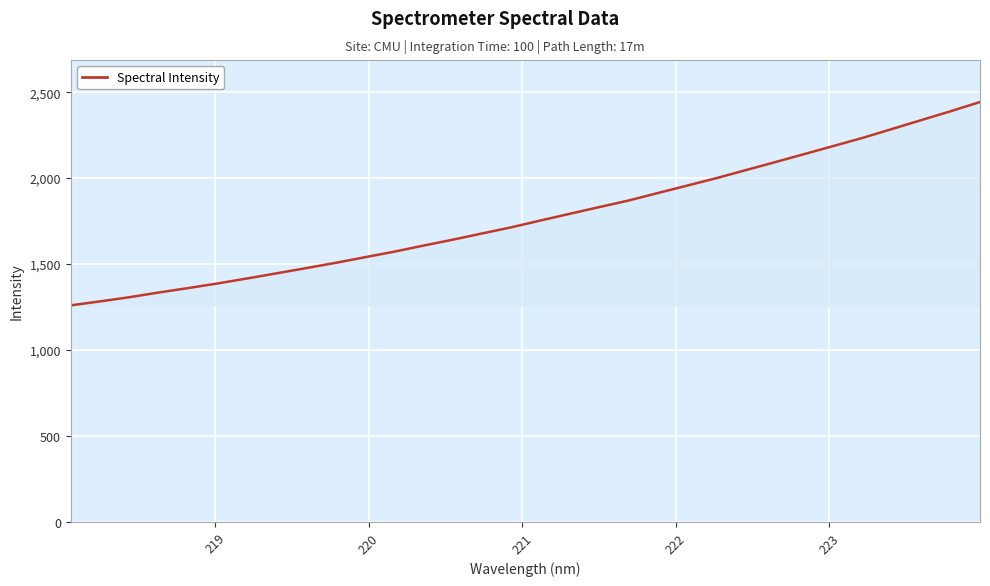

What is the smallest value displayed?

1259.9